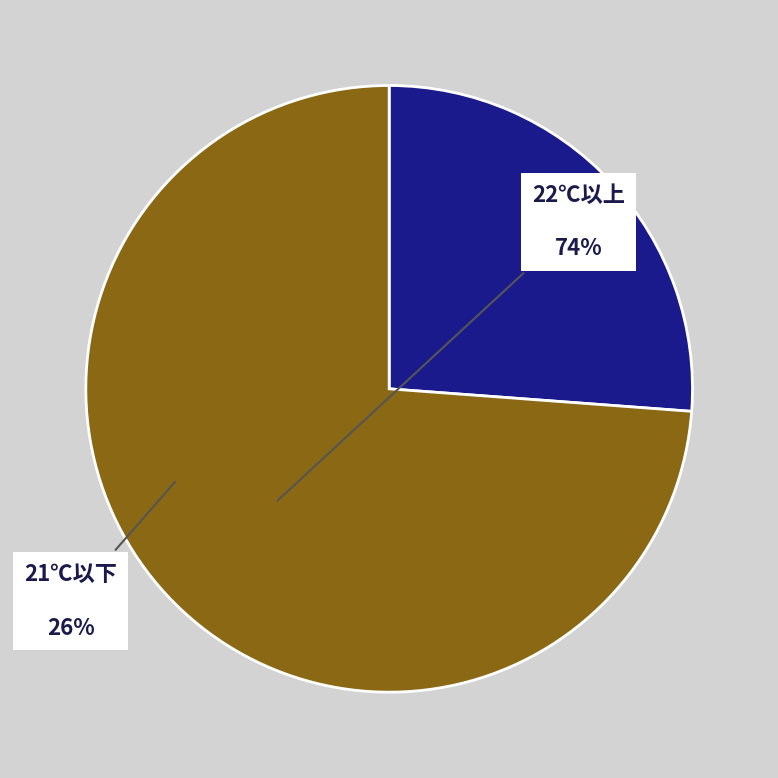

How many slices are in this pie chart?

2